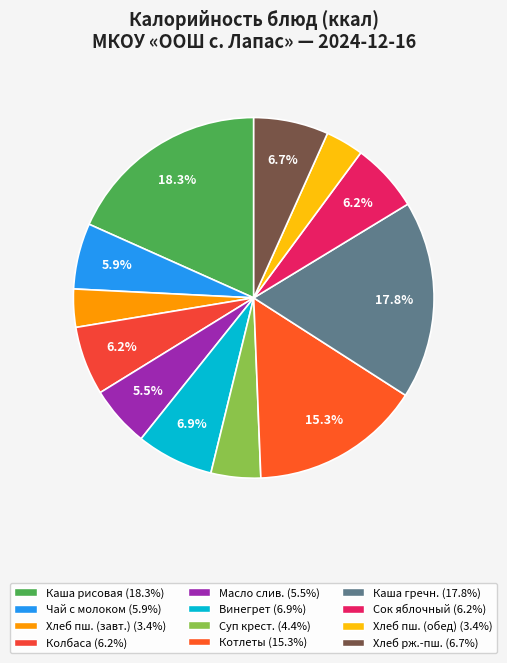

Count the number of slices in the pie.

12